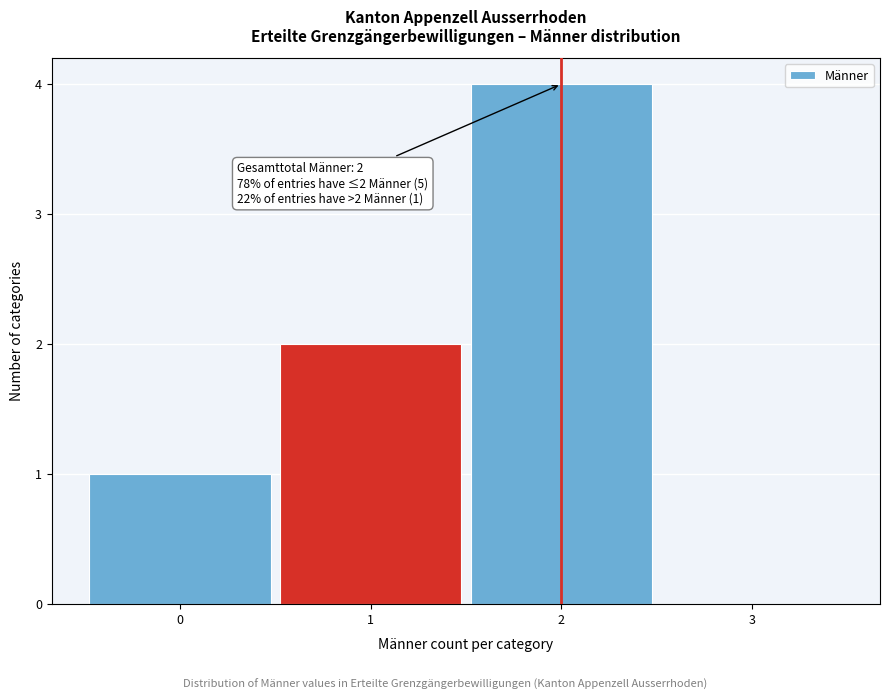

Over which range of the x-axis is the bar tallest?

1.5 to 2.5